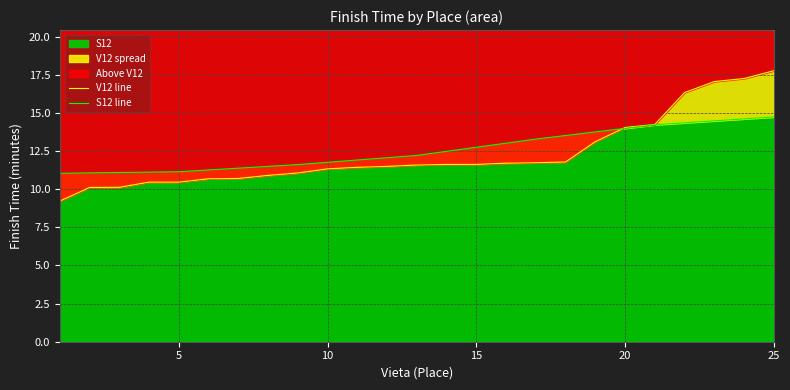

What is the value of the V12 line point at the 18th from the left?

11.8